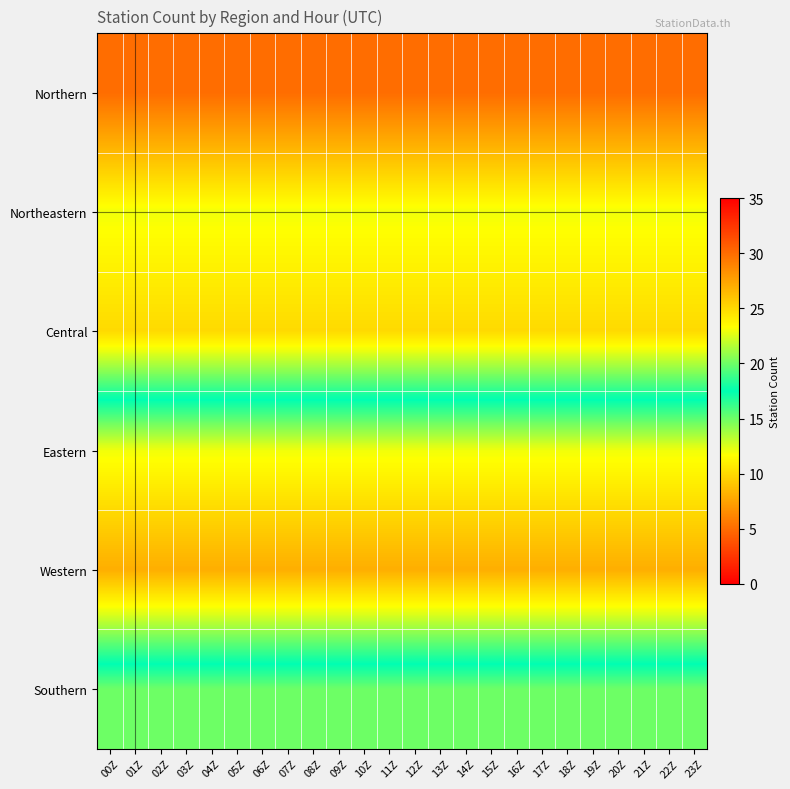

What is the difference between the highest and lowest values at 07Z?

22